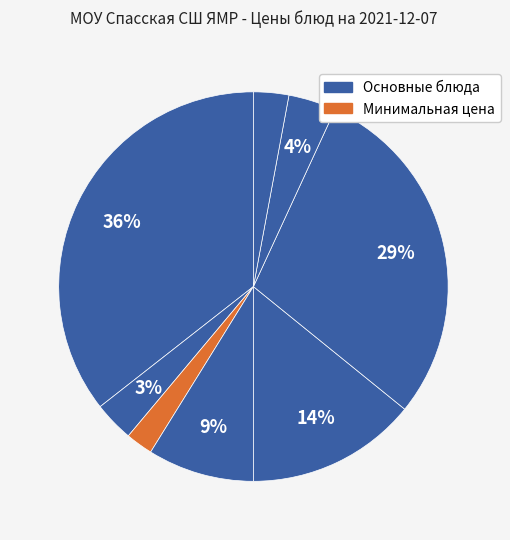

How many segments does this pie chart have?

8